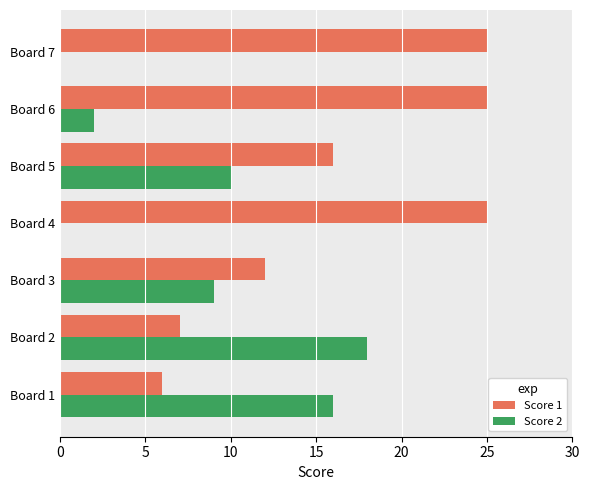

At which category is the sum across all series the highest?

Board 6